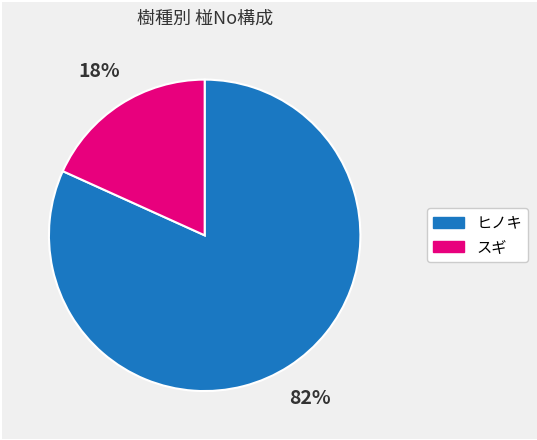

To the nearest percent, what portion does スギ represent?

18%